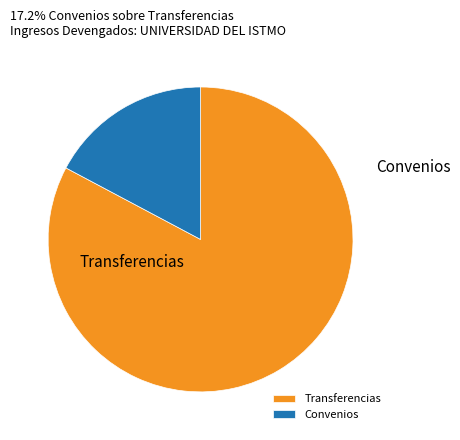

Is there a majority slice in this chart?

Yes